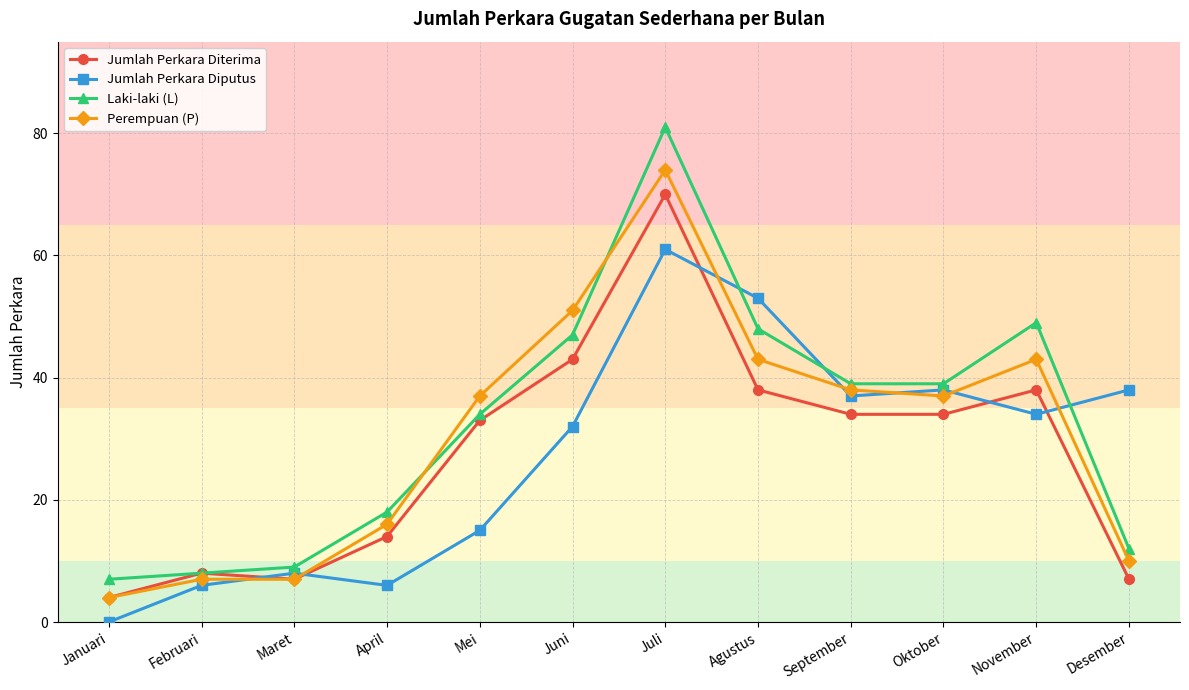

How many data points in Laki-laki (L) are less than 39?

6